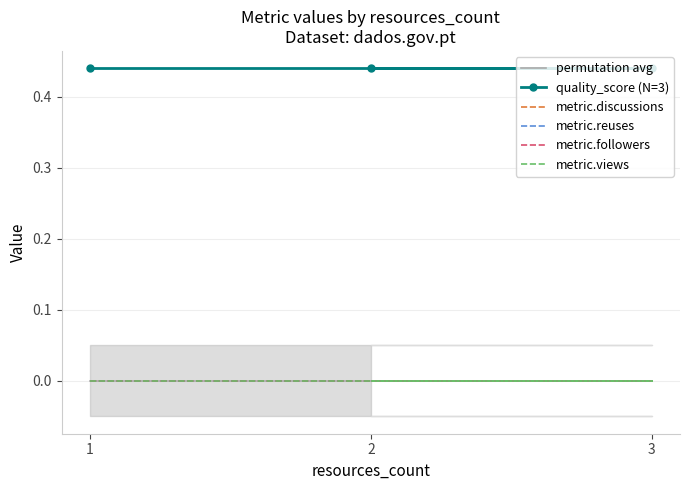

How many series are shown in this chart?

6